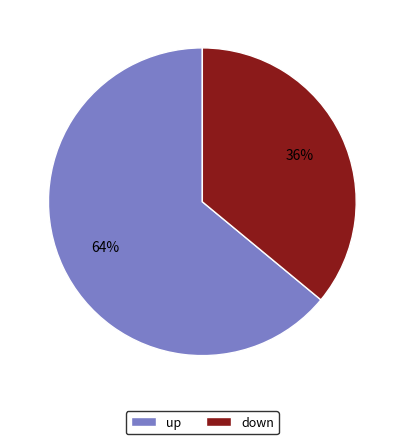

The down slice represents 47% of the pie. True or false?

False